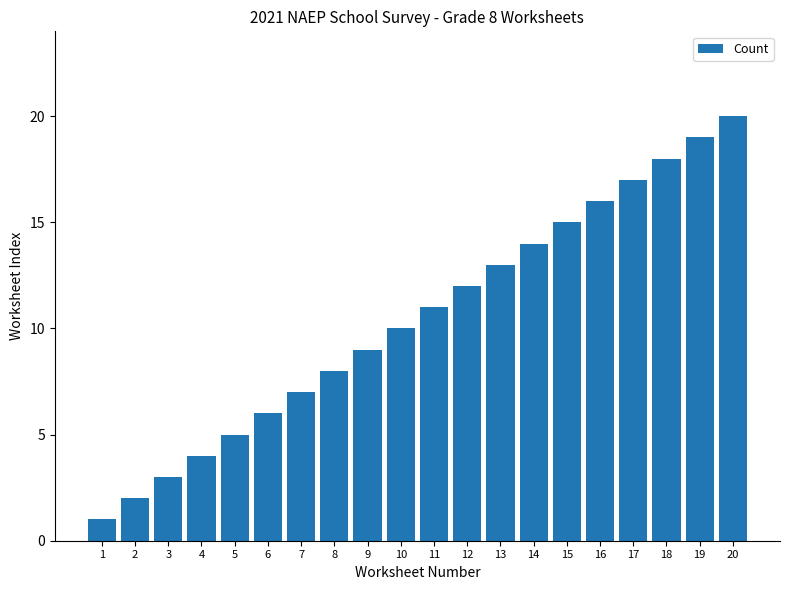

Reading left to right, what are all the values shown in this chart?

1	2	3	4	5	6	7	8	9	10	11	12	13	14	15	16	17	18	19	20